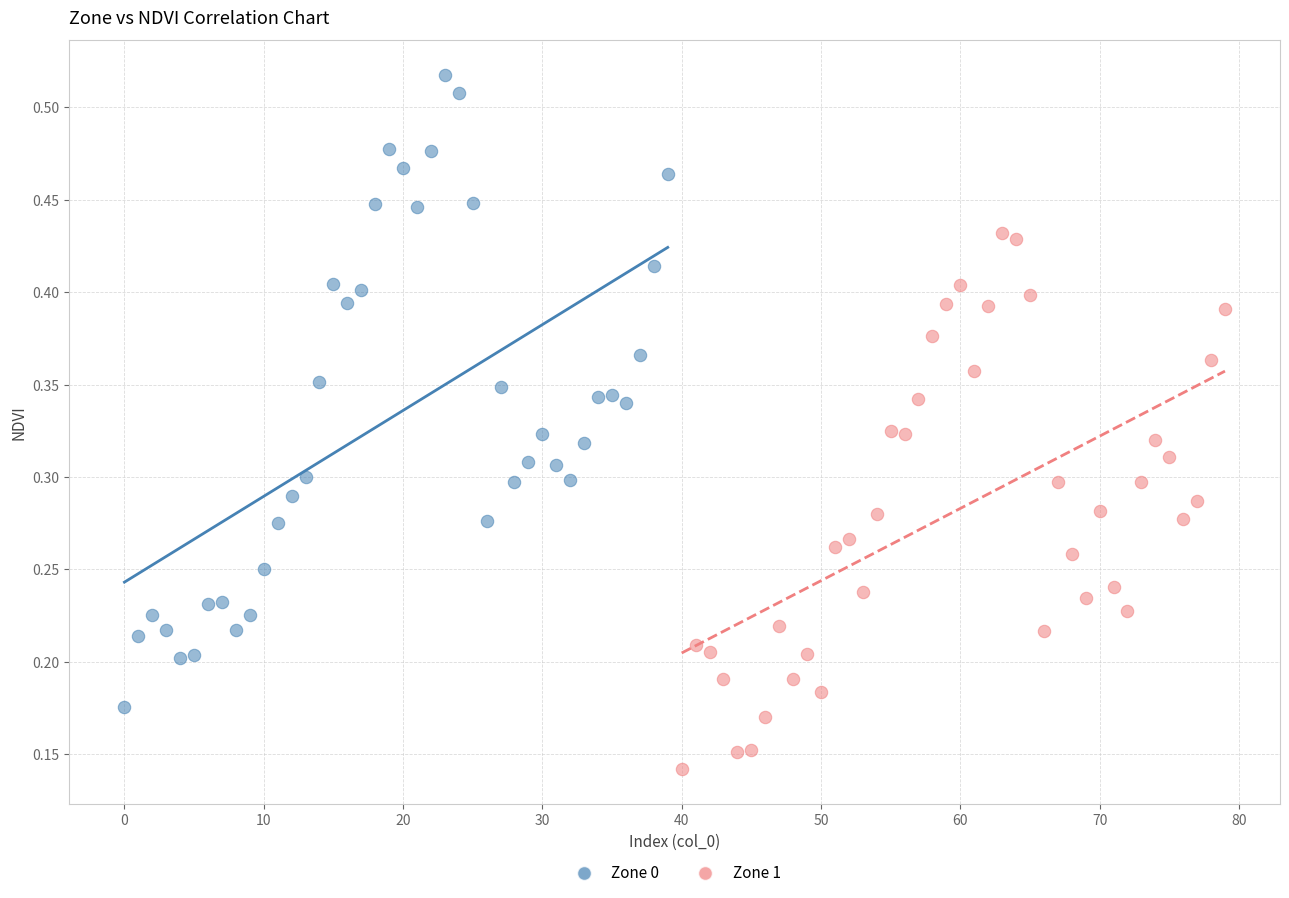

Which series reaches the minimum Y coordinate?

Zone 1